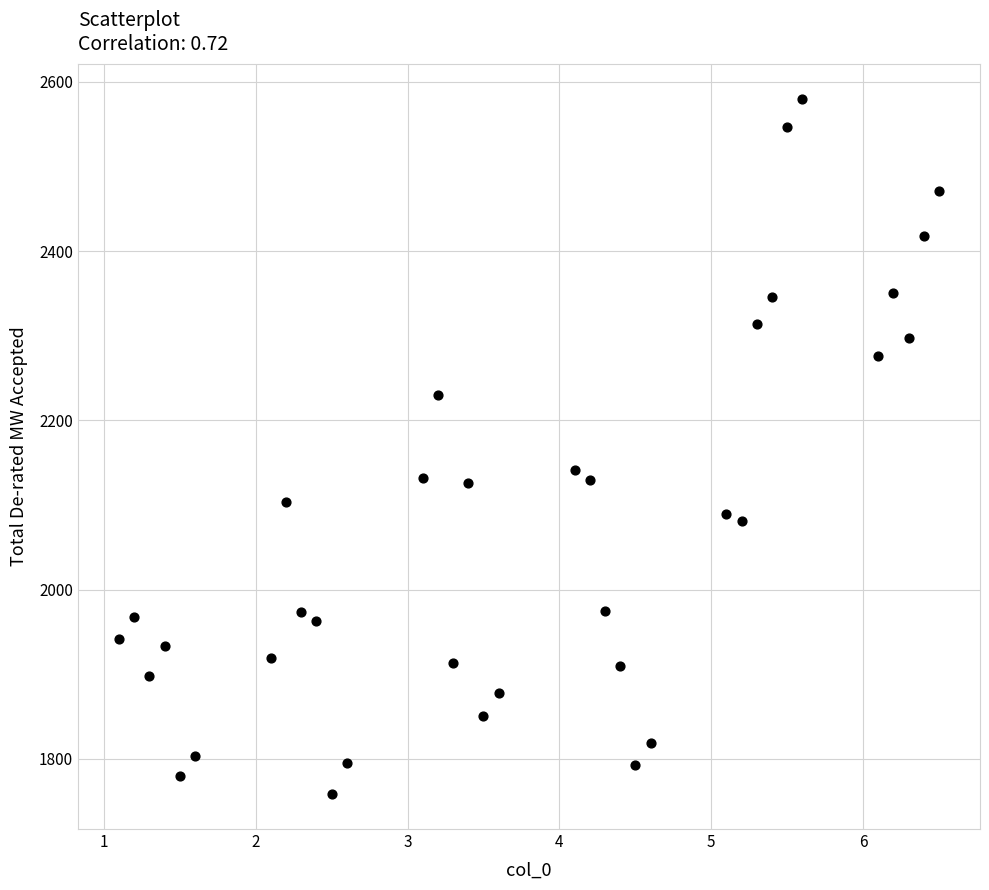

What Y value in the scatter plot is closest to 2169?

2141.9